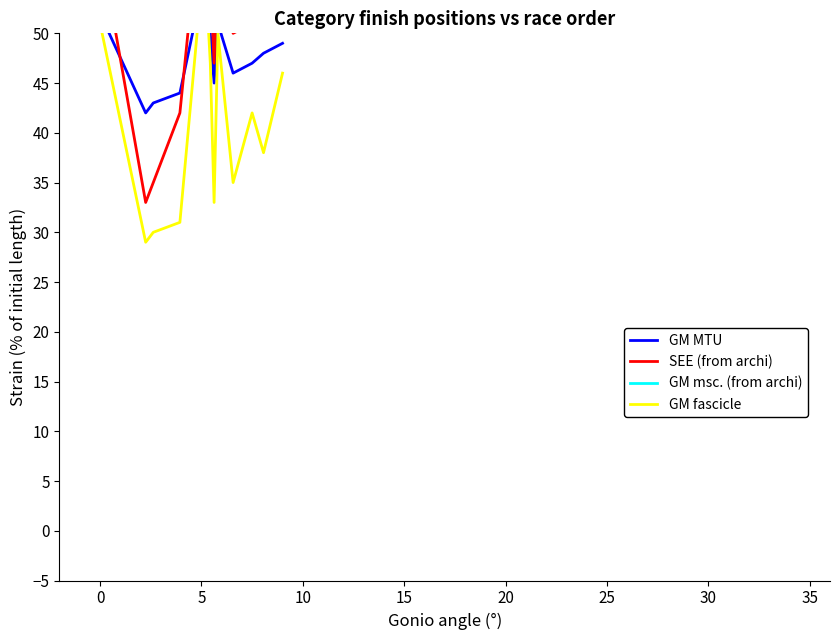

True or false: GM msc. (from archi) and GM MTU cross at least once.

False